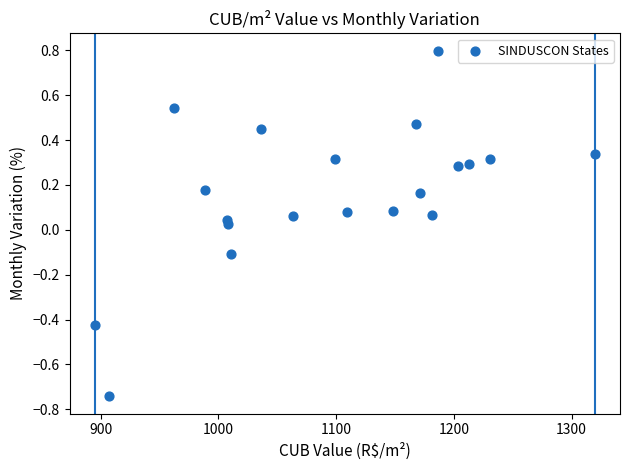

What is the range of Y values (max minus min)?

1.5